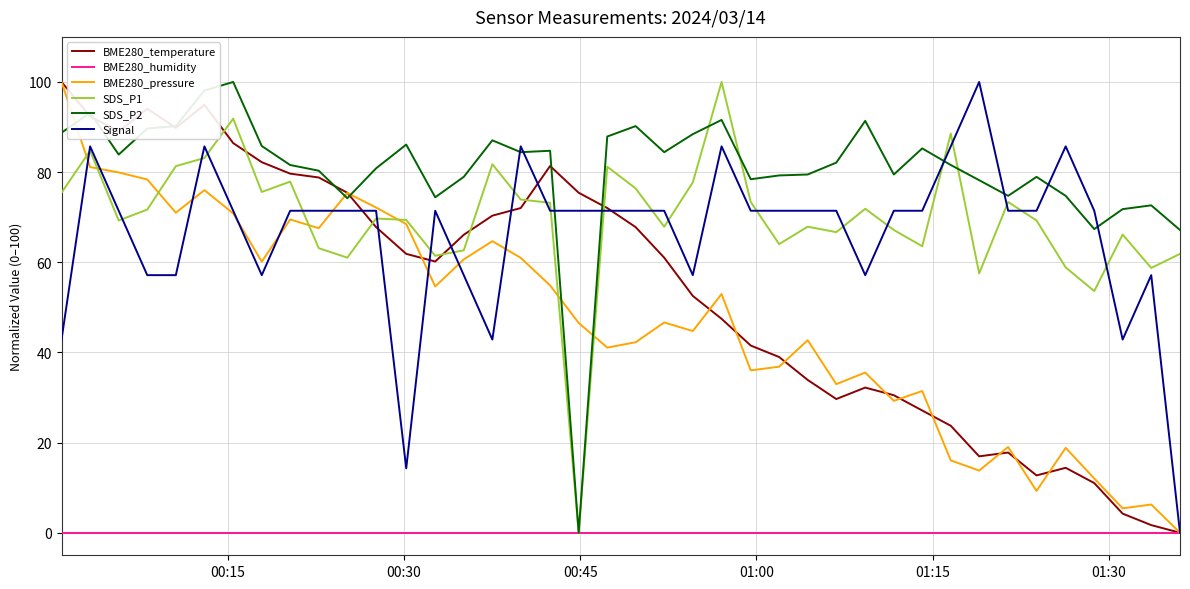

What is the maximum value for BME280_temperature?

100.0